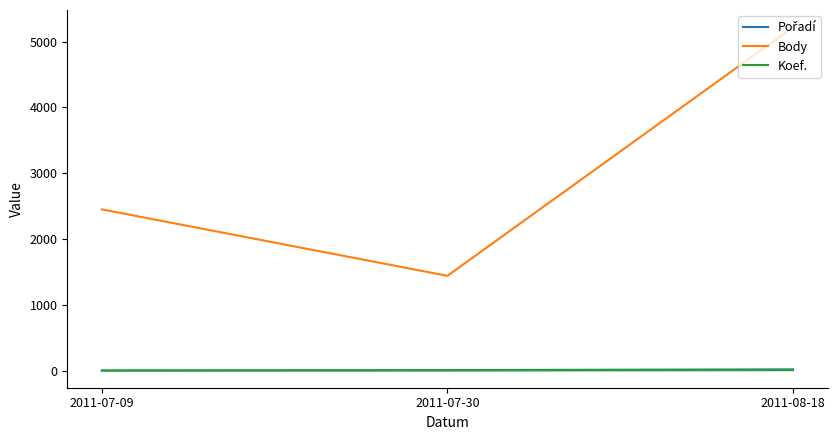

Which series has the widest spread of values?

Body